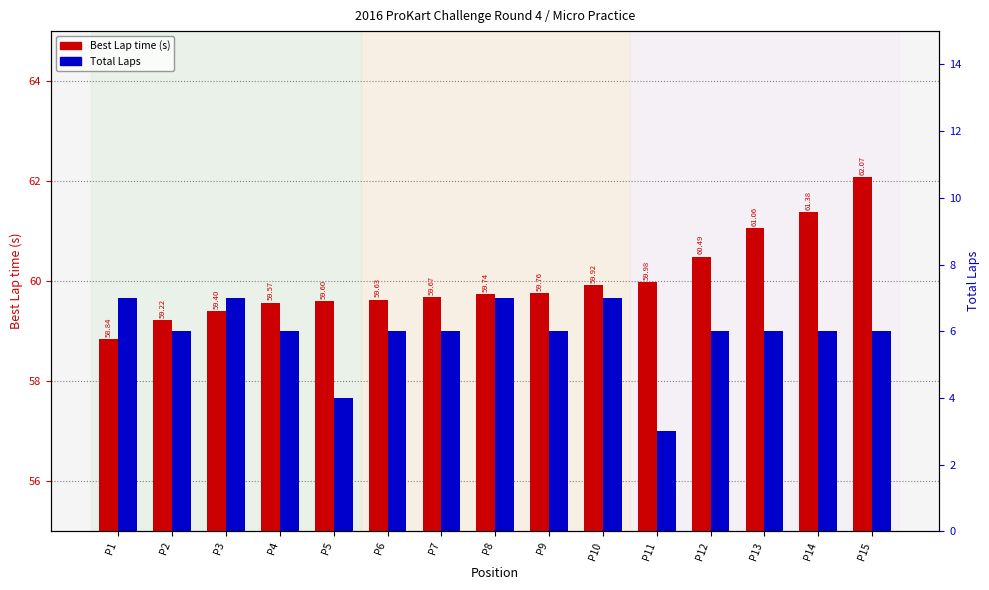

Reading left to right, list all the values displayed in this chart.

Best Lap time: P1=58.8	P2=59.2	P3=59.4	P4=59.6	P5=59.6	P6=59.6	P7=59.7	P8=59.7	P9=59.8	P10=59.9	P11=60.0	P12=60.5	P13=61.1	P14=61.4	P15=62.1
Total Laps: P1=7.0	P2=6.0	P3=7.0	P4=6.0	P5=4.0	P6=6.0	P7=6.0	P8=7.0	P9=6.0	P10=7.0	P11=3.0	P12=6.0	P13=6.0	P14=6.0	P15=6.0